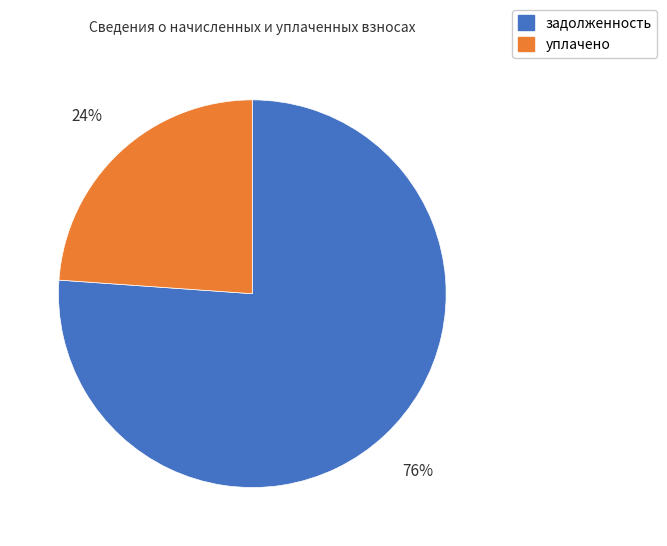

Does уплачено account for over 50% of the chart?

No